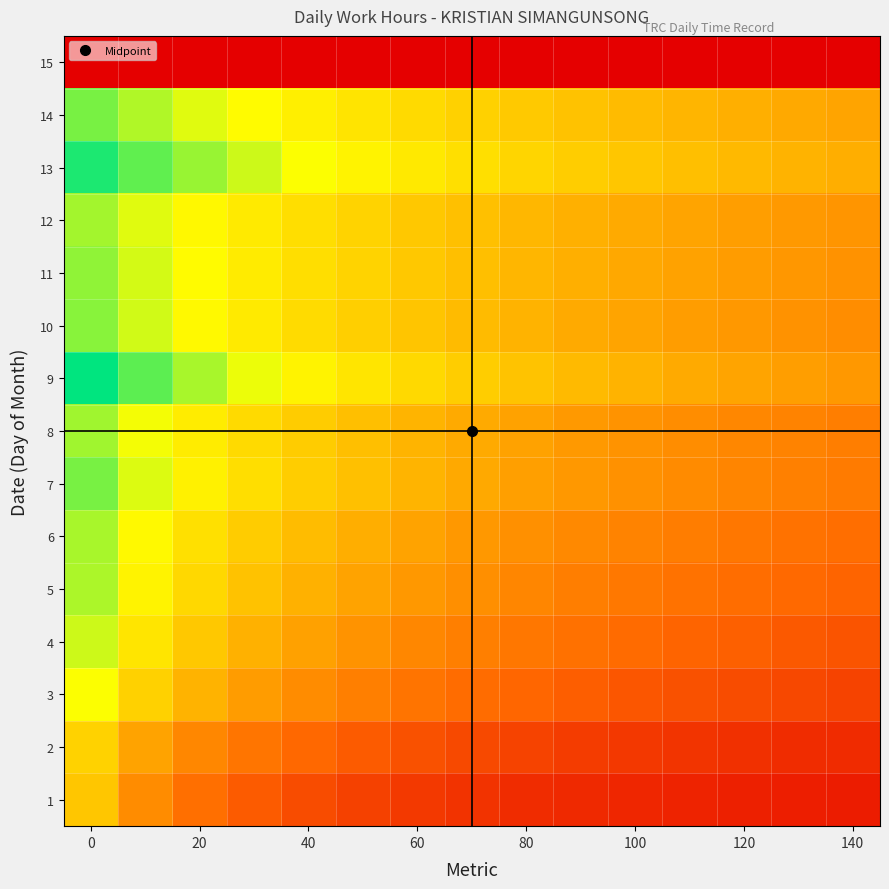

Reading left to right, extract all data points from this chart.

1: 7.8	5.2	3.9	3.1	2.6	2.2	2.0	1.7	1.6	1.4	1.3	1.2	1.1	1.0	1.0
2: 8.4	6.3	5.0	4.2	3.6	3.1	2.8	2.5	2.3	2.1	1.9	1.8	1.7	1.6	1.5
3: 10.4	8.3	6.9	5.9	5.2	4.6	4.2	3.8	3.5	3.2	3.0	2.8	2.6	2.4	2.3
4: 11.1	9.2	7.9	6.9	6.2	5.5	5.0	4.6	4.3	4.0	3.7	3.5	3.3	3.1	2.9
5: 11.5	9.9	8.6	7.7	6.9	6.3	5.8	5.3	4.9	4.6	4.3	4.1	3.8	3.6	3.5
6: 11.6	10.1	9.0	8.1	7.4	6.8	6.2	5.8	5.4	5.1	4.8	4.5	4.3	4.1	3.9
7: 12.2	10.9	9.8	8.9	8.2	7.5	7.0	6.5	6.1	5.8	5.4	5.2	4.9	4.7	4.5
8: 11.7	10.5	9.6	8.8	8.1	7.5	7.0	6.6	6.2	5.9	5.5	5.3	5.0	4.8	4.6
9: 13.9	12.6	11.6	10.7	9.9	9.3	8.7	8.2	7.7	7.3	6.9	6.6	6.3	6.0	5.8
10: 12.0	11.0	10.2	9.4	8.8	8.3	7.8	7.3	7.0	6.6	6.3	6.0	5.7	5.5	5.3
11: 11.9	11.0	10.2	9.5	8.9	8.4	7.9	7.5	7.1	6.8	6.5	6.2	6.0	5.7	5.5
12: 11.6	10.8	10.1	9.5	8.9	8.4	8.0	7.6	7.2	6.9	6.6	6.3	6.1	5.8	5.6
13: 13.4	12.5	11.8	11.1	10.5	9.9	9.4	9.0	8.6	8.2	7.8	7.5	7.2	7.0	6.7
14: 12.2	11.5	10.8	10.2	9.7	9.2	8.7	8.3	8.0	7.6	7.3	7.1	6.8	6.6	6.3
15: 0.0	0.0	0.0	0.0	0.0	0.0	0.0	0.0	0.0	0.0	0.0	0.0	0.0	0.0	0.0